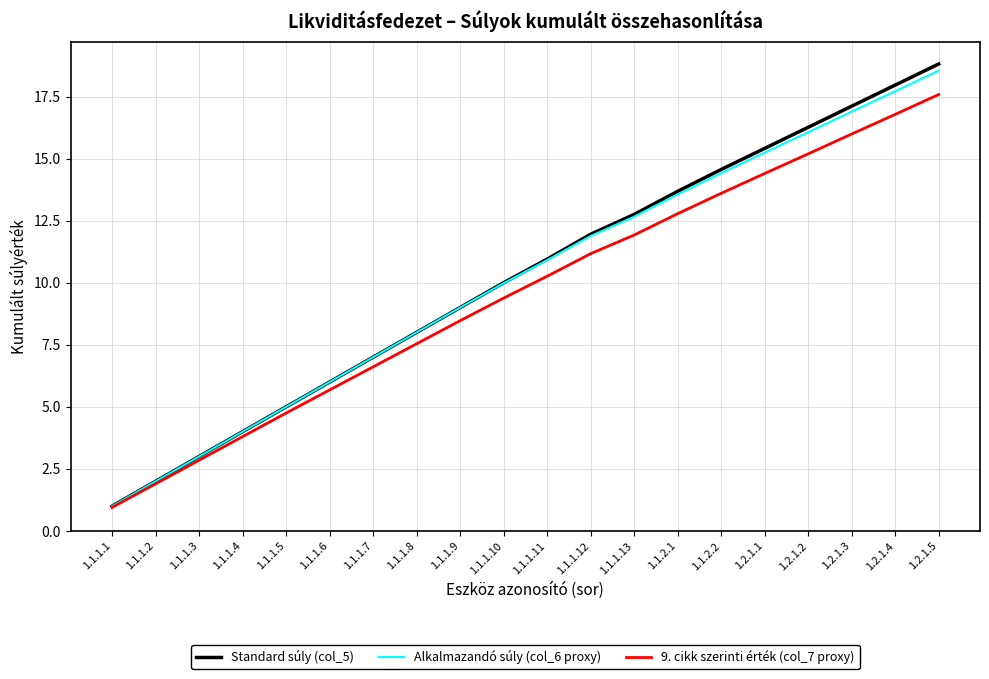

What is the spread (max minus min) of values at 1.1.1.4?

0.2